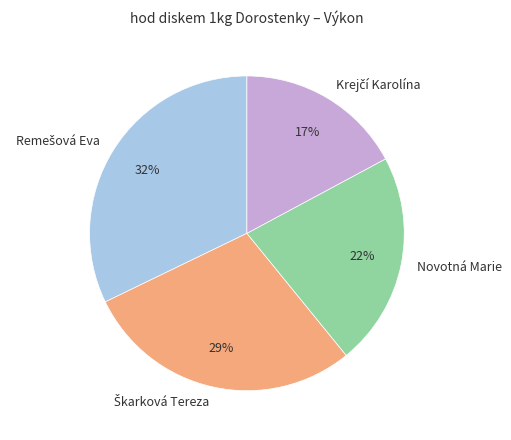

To the nearest percent, what is the average slice percentage?

25%